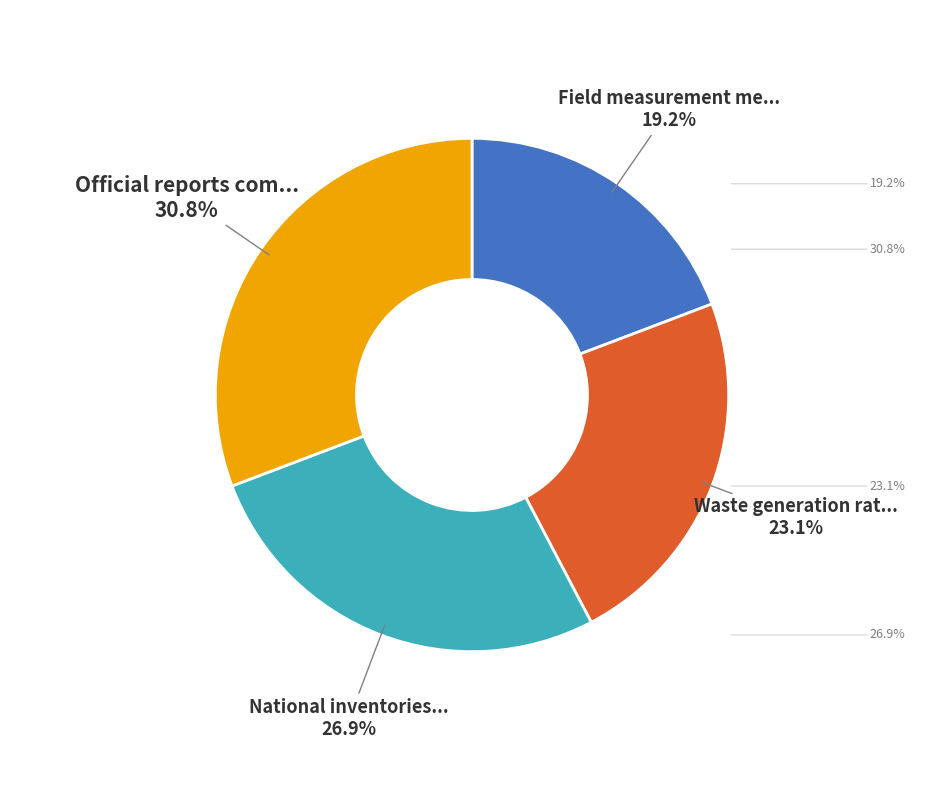

Is there a majority slice in this chart?

No